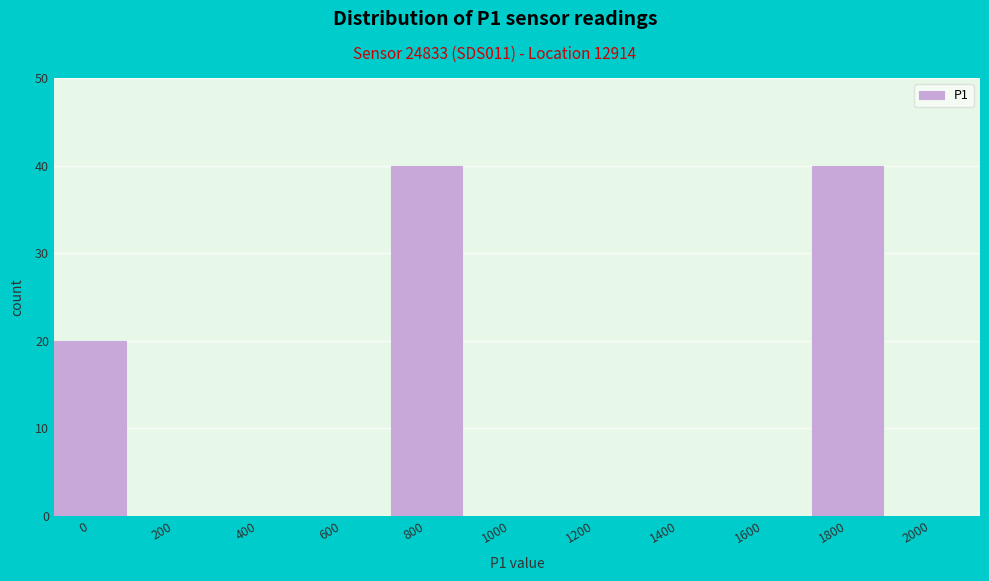

Reading left to right, extract all data points from this chart.

0=20	200=0	400=0	600=0	800=40	1000=0	1200=0	1400=0	1600=0	1800=40	2000=0